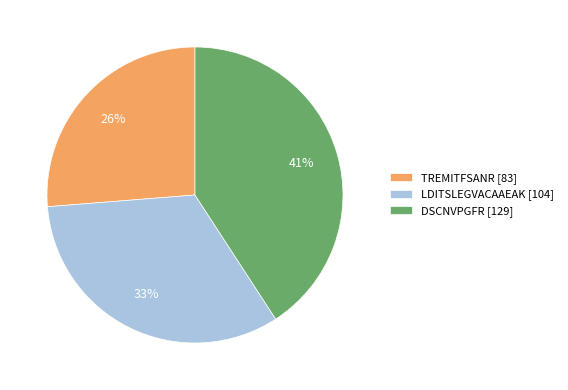

Which category has the smallest portion of the pie?

TREMITFSANR